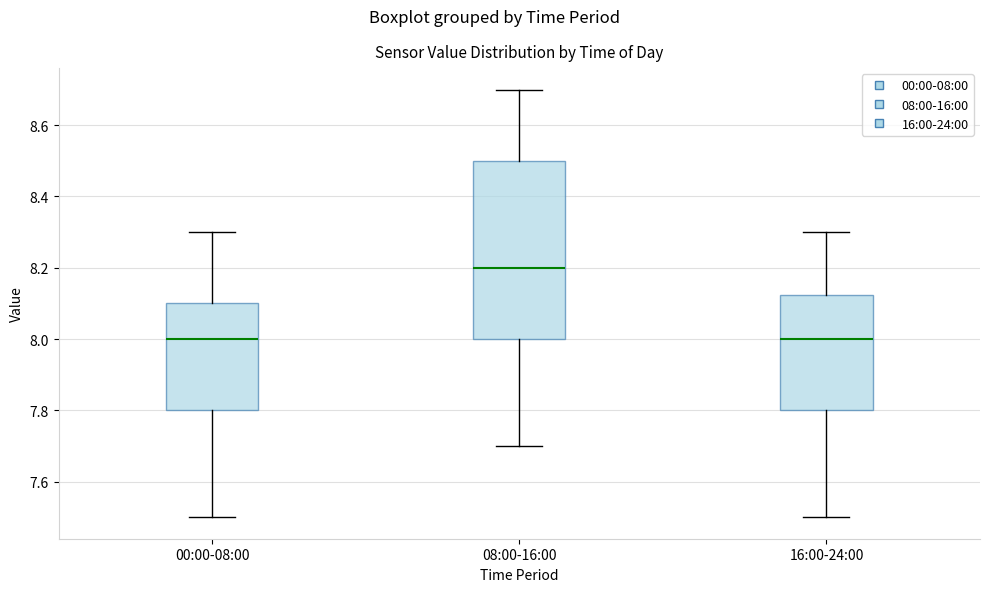

Where does the median line of the box for 00:00-08:00 sit on the y-axis? The values are not printed on the chart, so give them approximately, as read against the axis.

8.00